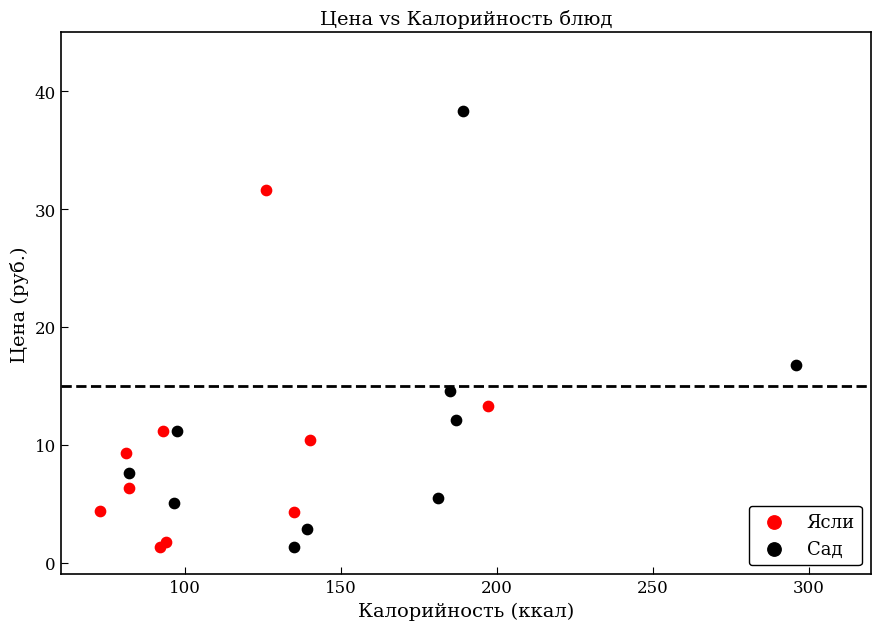

Which series reaches the maximum Y coordinate?

Сад